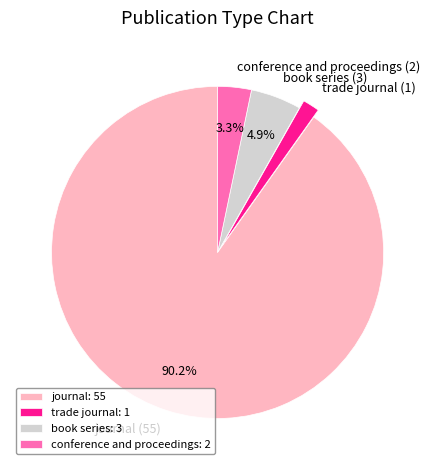

Which slice is the smallest?

trade journal